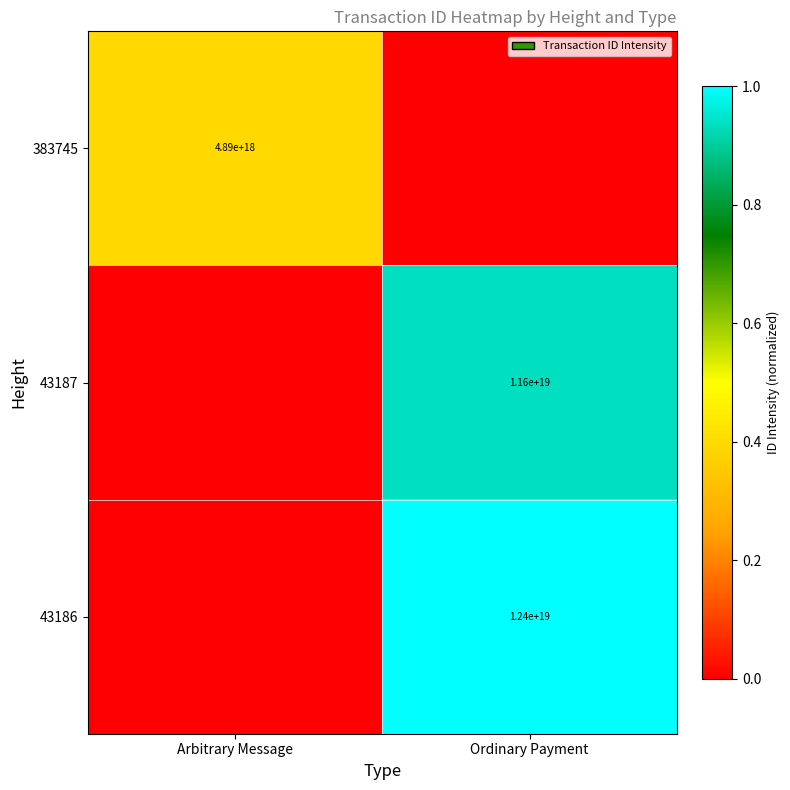

The 43187 series shows 20701297663040995328 at Ordinary Payment. True or false?

False